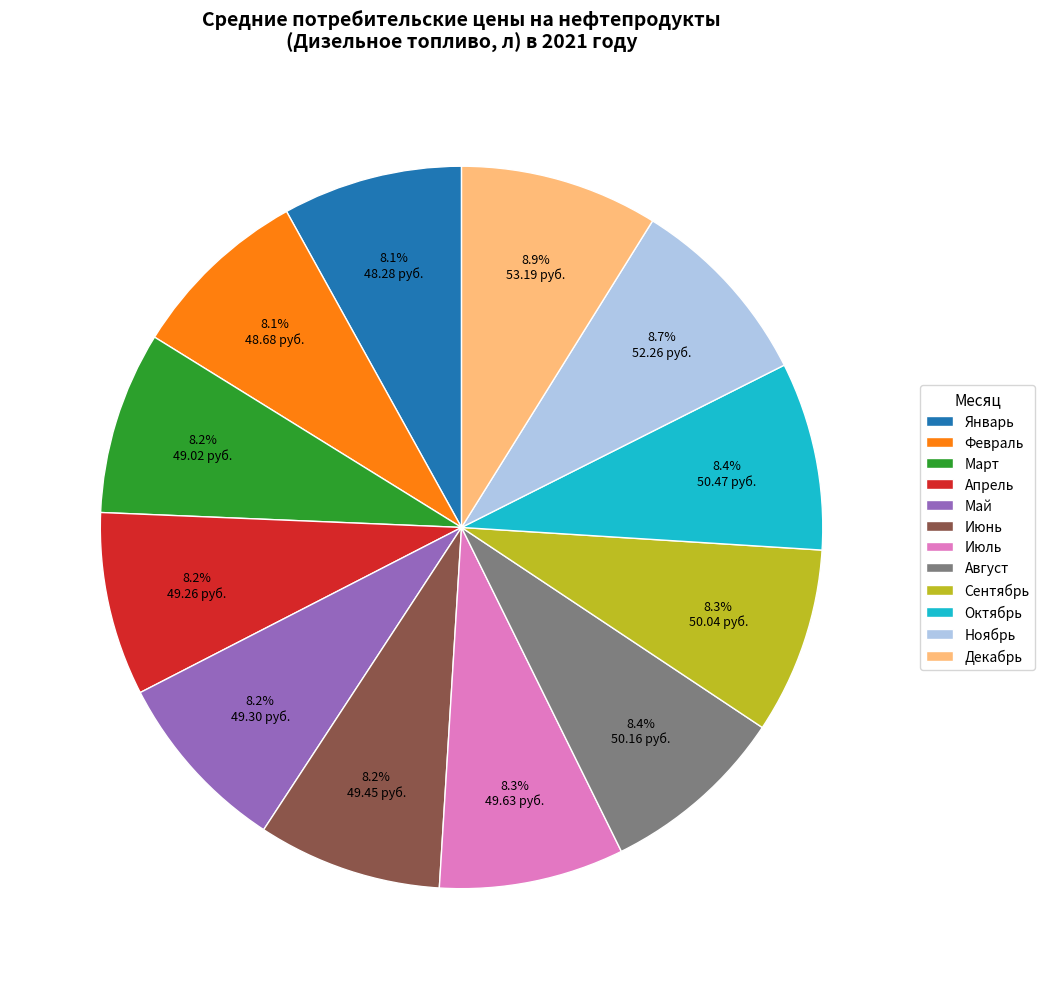

What portion of the pie excludes Декабрь?

91.1%